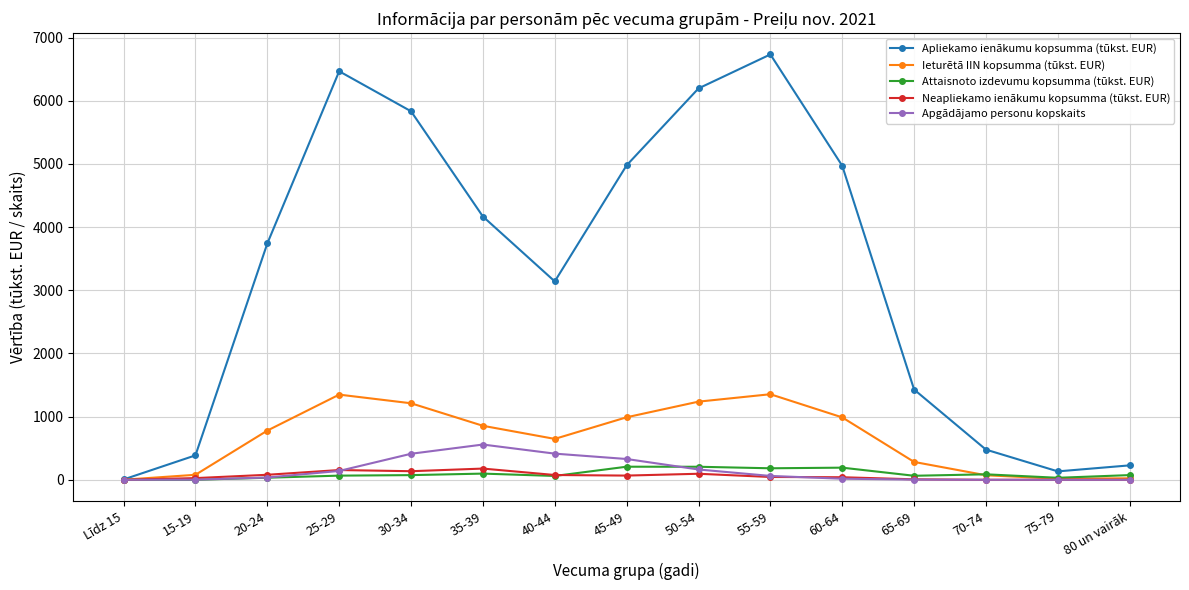

What is the maximum value shown in the chart?

6733.1